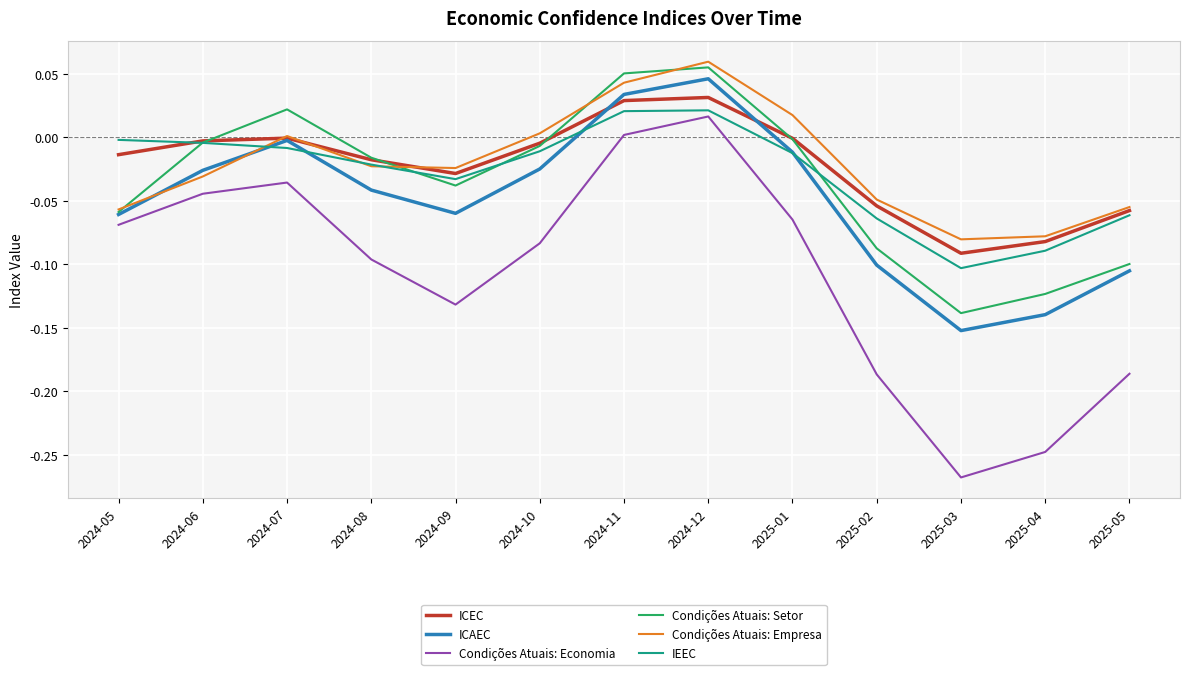

What are all the series names shown in the legend?

ICEC, ICAEC, Condições Atuais: Economia, Condições Atuais: Setor, Condições Atuais: Empresa, IEEC